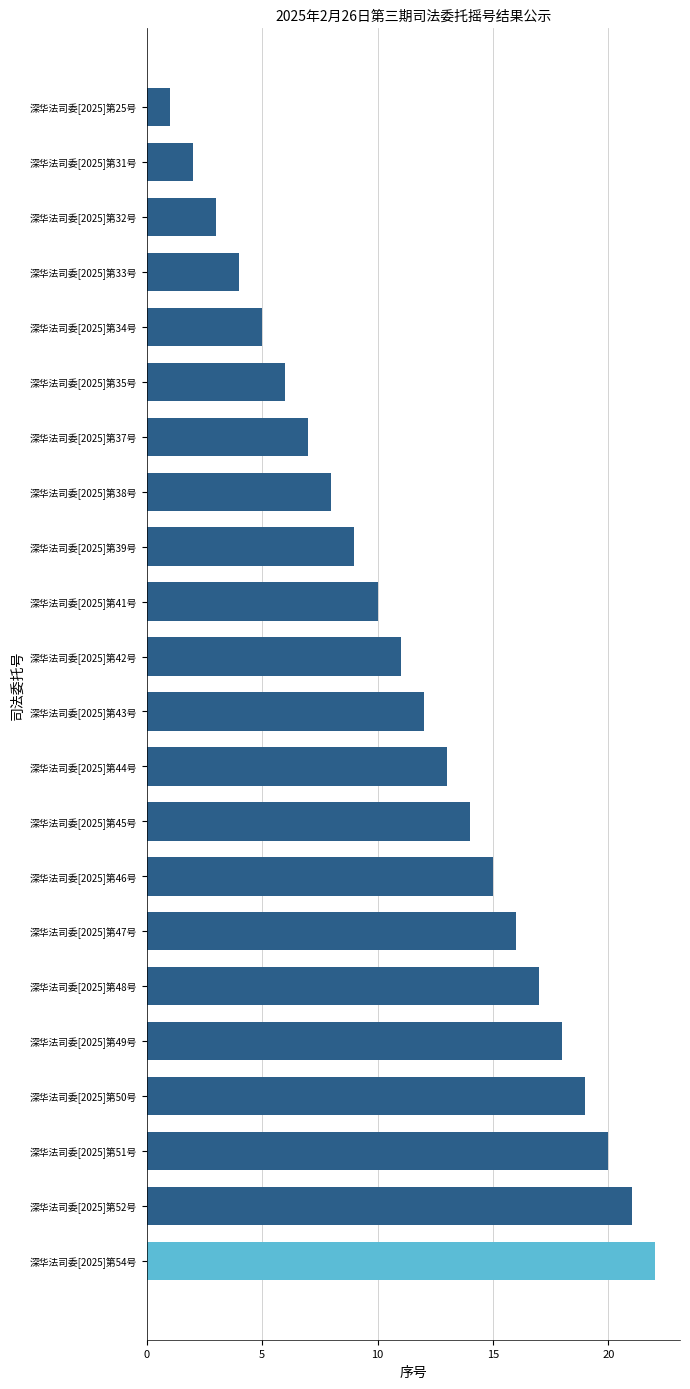

How many series are shown in this chart?

1